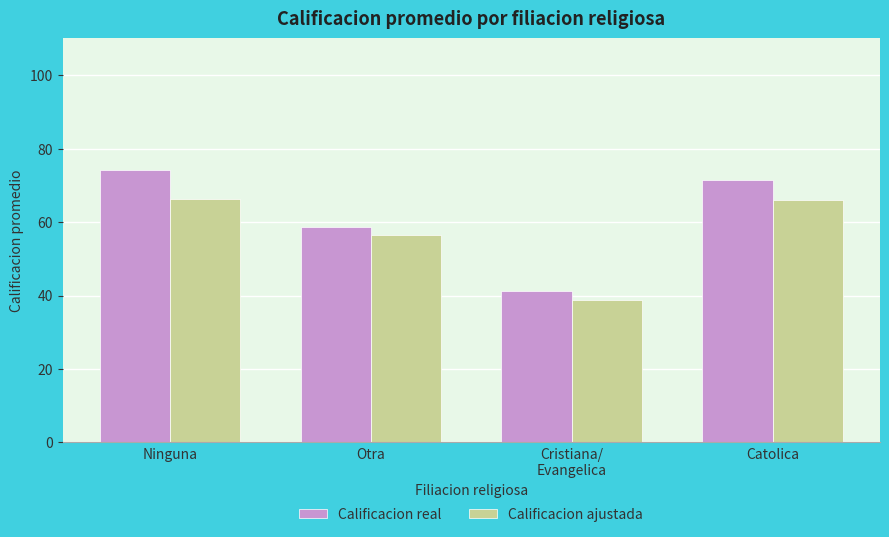

What is the difference between the Calificacion ajustada values at Cristiana/
Evangelica and Ninguna?

27.7